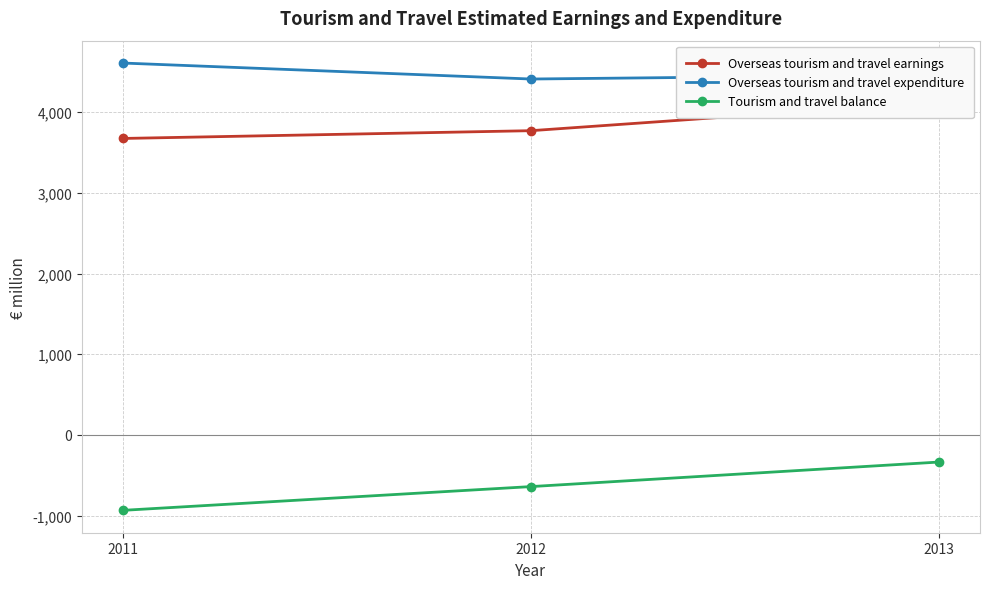

Reading left to right, transcribe all the data shown in this chart.

Overseas tourism and travel earnings: 3675.0	3771.4	4127.0
Overseas tourism and travel expenditure: 4610.0	4411.8	4463.0
Tourism and travel balance: -935.0	-640.4	-336.0